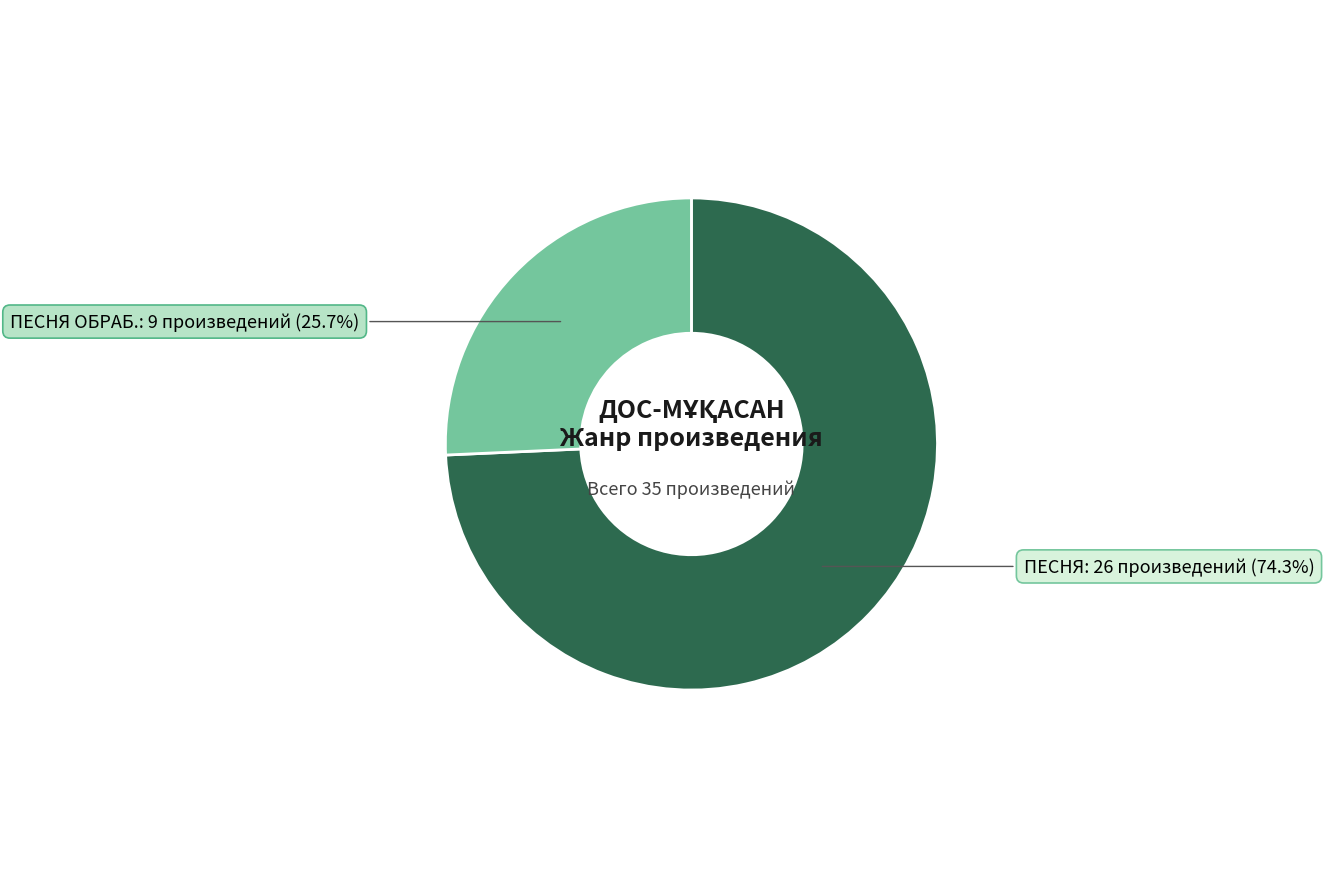

What is the ratio of the value at ПЕСНЯ to the value at ПЕСНЯ ОБРАБ.?

2.9